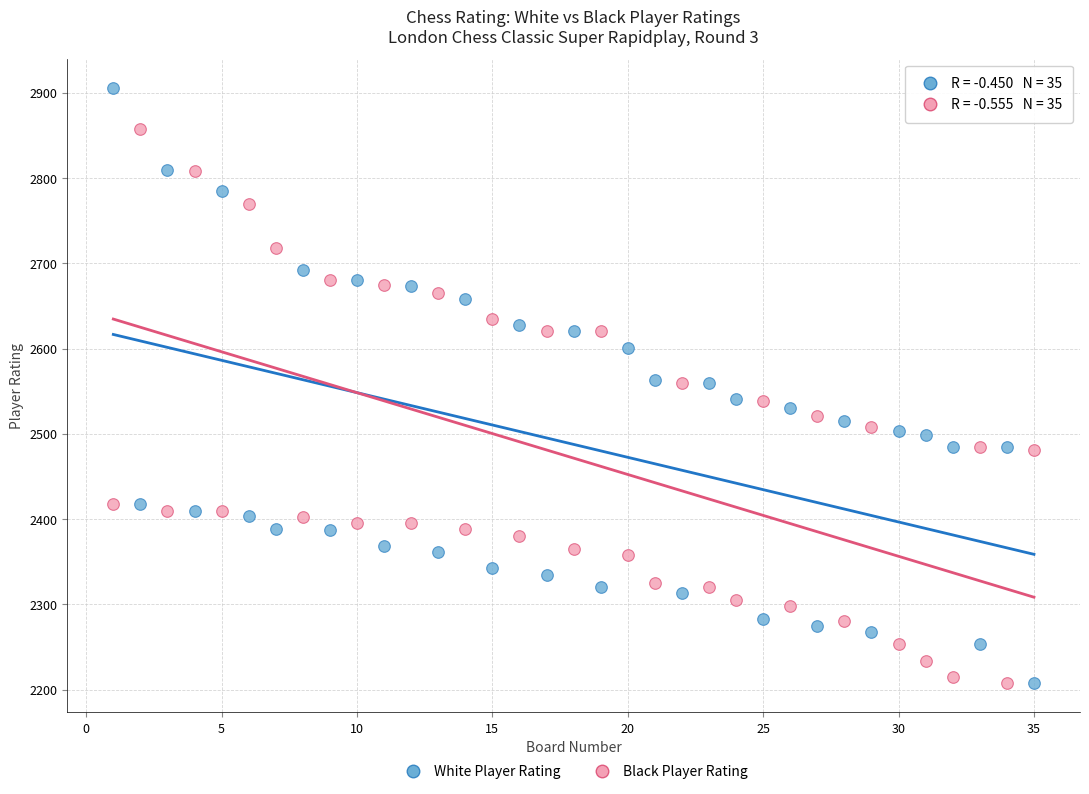

What are all the series names shown in the legend?

White Player Rating, Black Player Rating